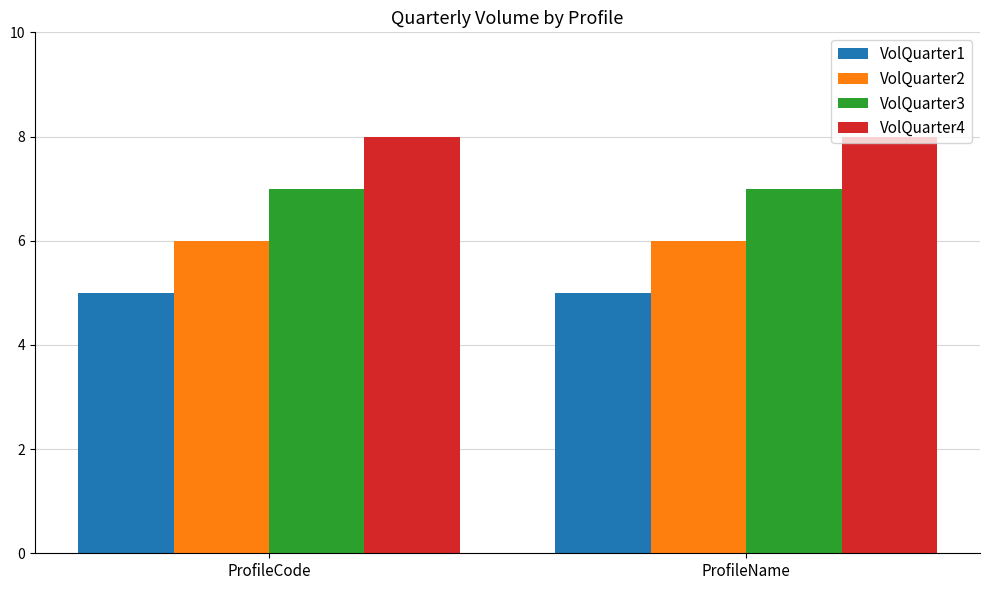

How many categories are shown in the chart?

2